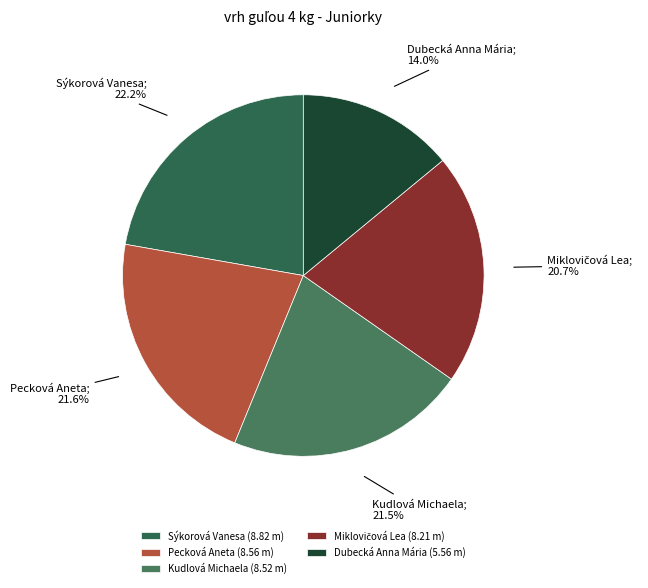

Is there any slice that represents more than half of the pie?

No